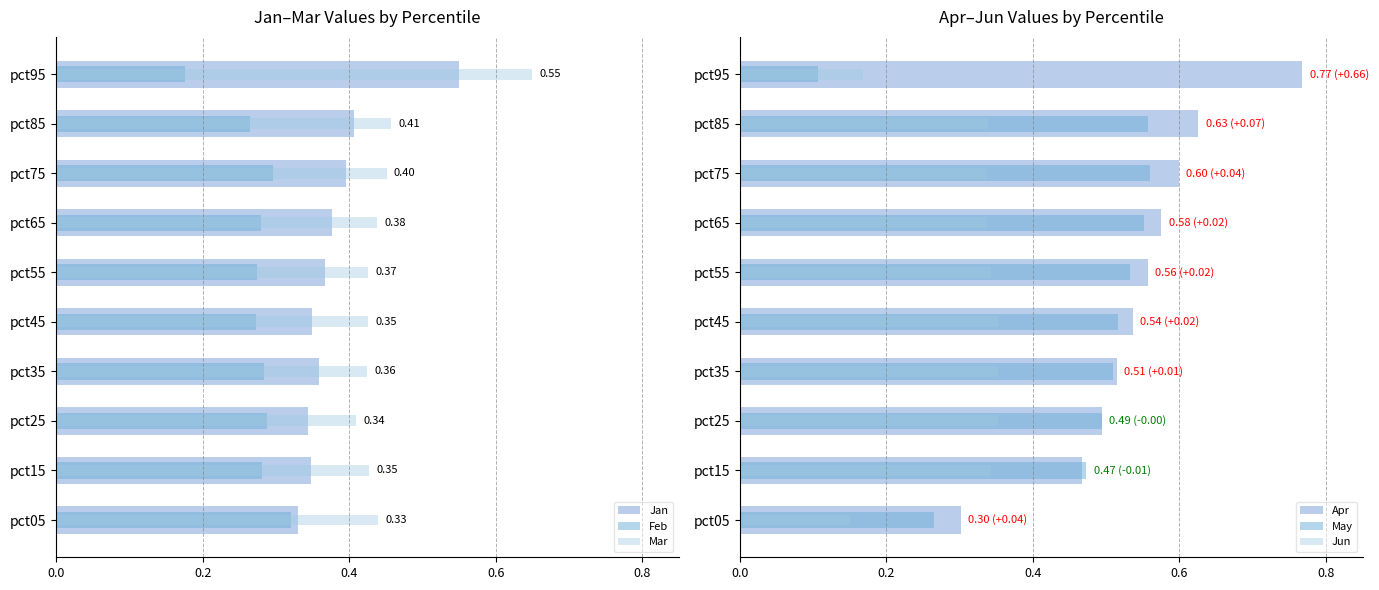

What is the difference between the second highest and second lowest values in the Jan series?

0.1